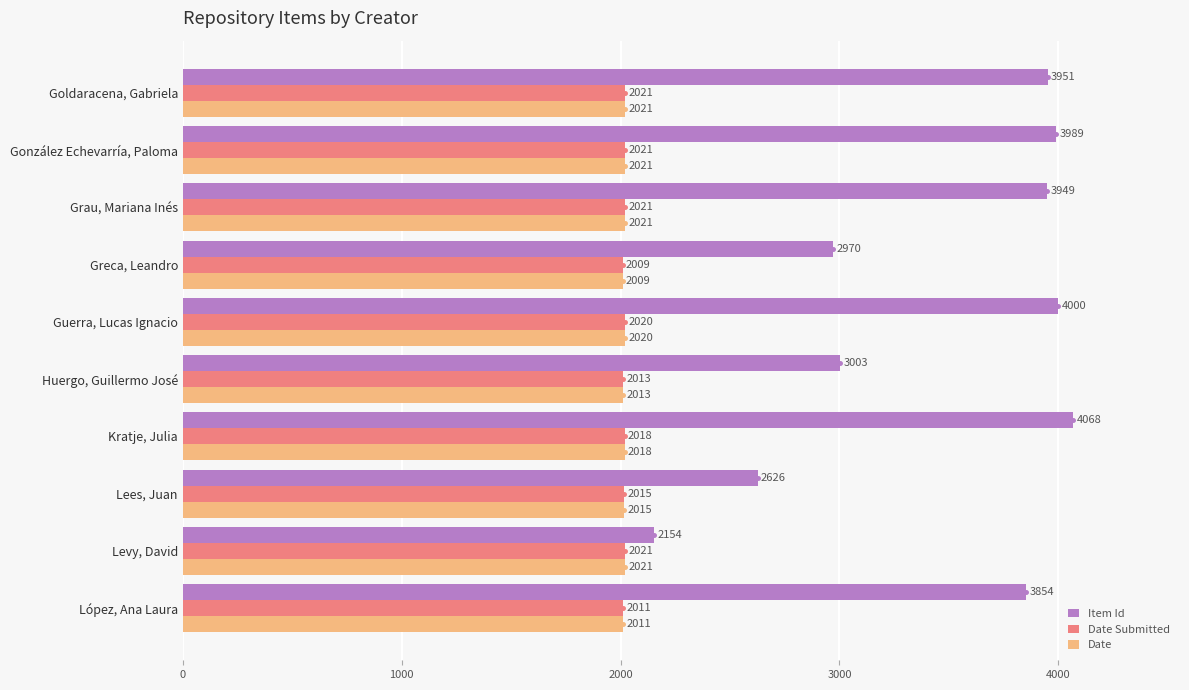

The value of Date at Lees, Juan is 3275. True or false?

False